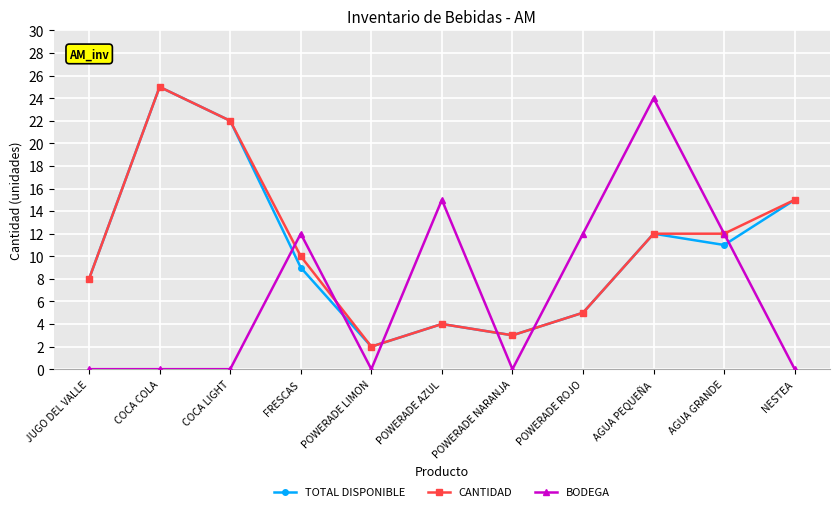

True or false: CANTIDAD has more than 1 points higher than both neighbors.

True